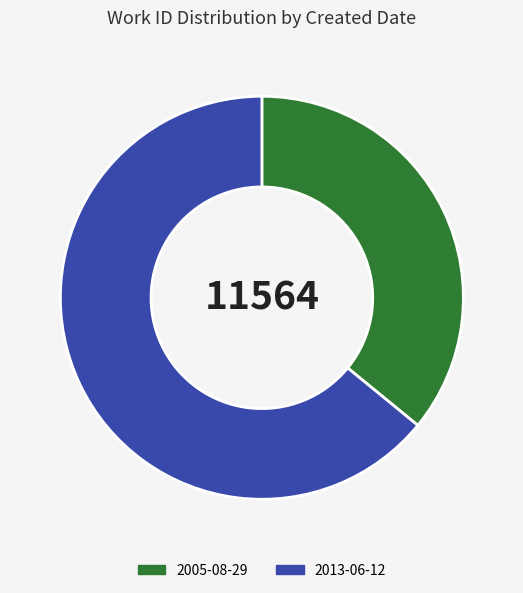

How many segments does this pie chart have?

2